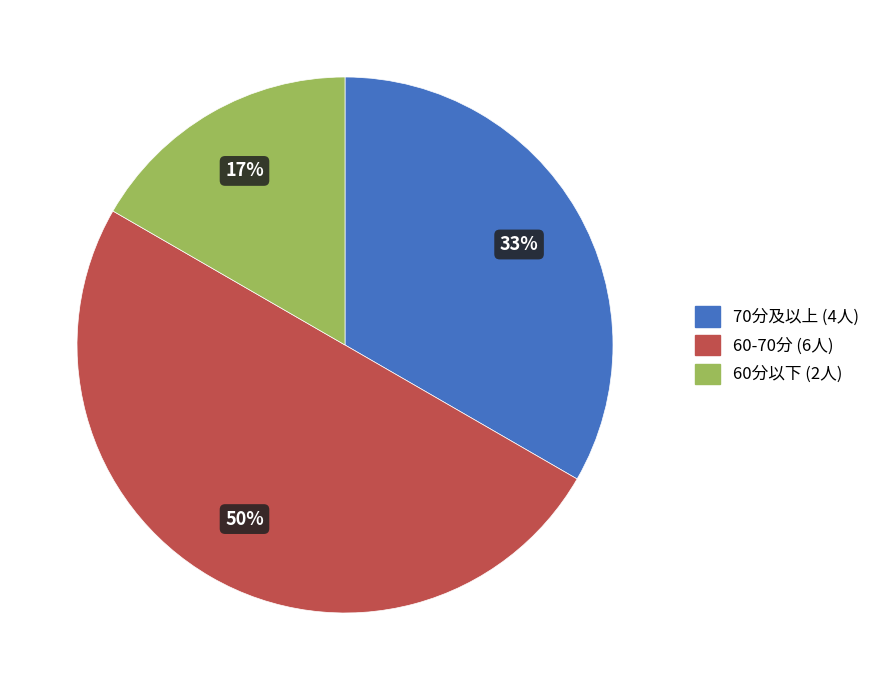

Count the number of slices in the pie.

3